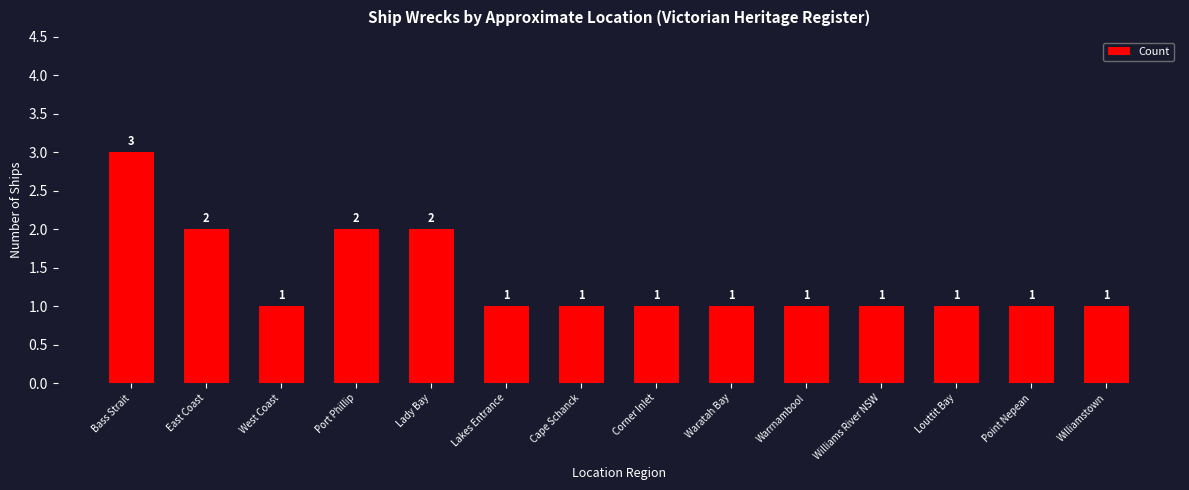

Between Lady Bay and Williams River NSW, which is larger?

Lady Bay